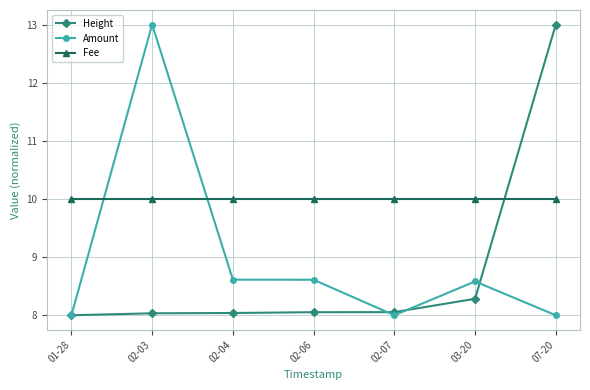

Rank the series by their average value, from lowest to highest.

Height, Amount, Fee